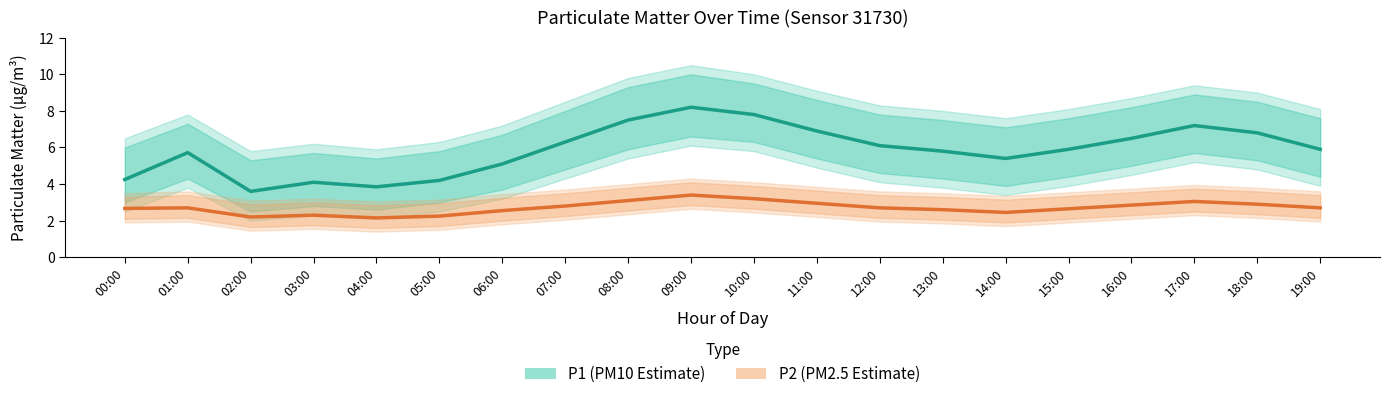

What is the minimum value shown in the chart?

2.1